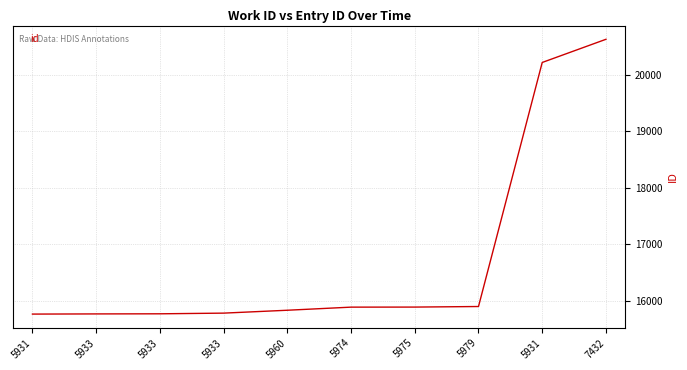

Where is the data nearest to the value 18192?

5931